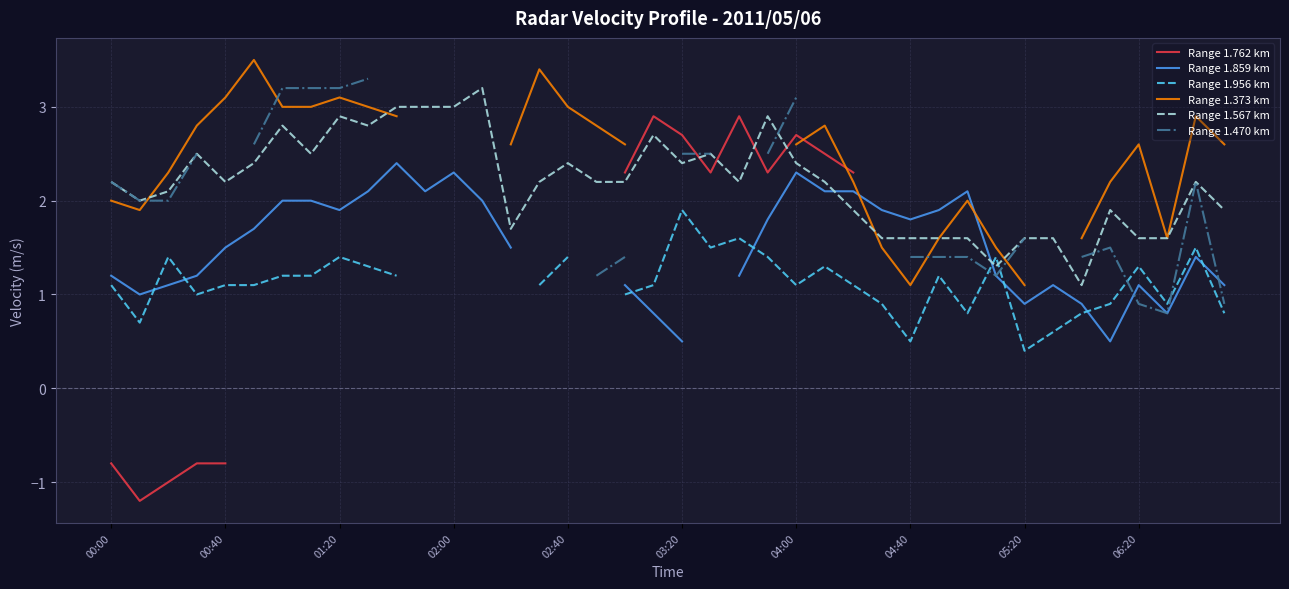

What is the difference between the maximum and minimum values in the Range 1.373 km series?

2.4